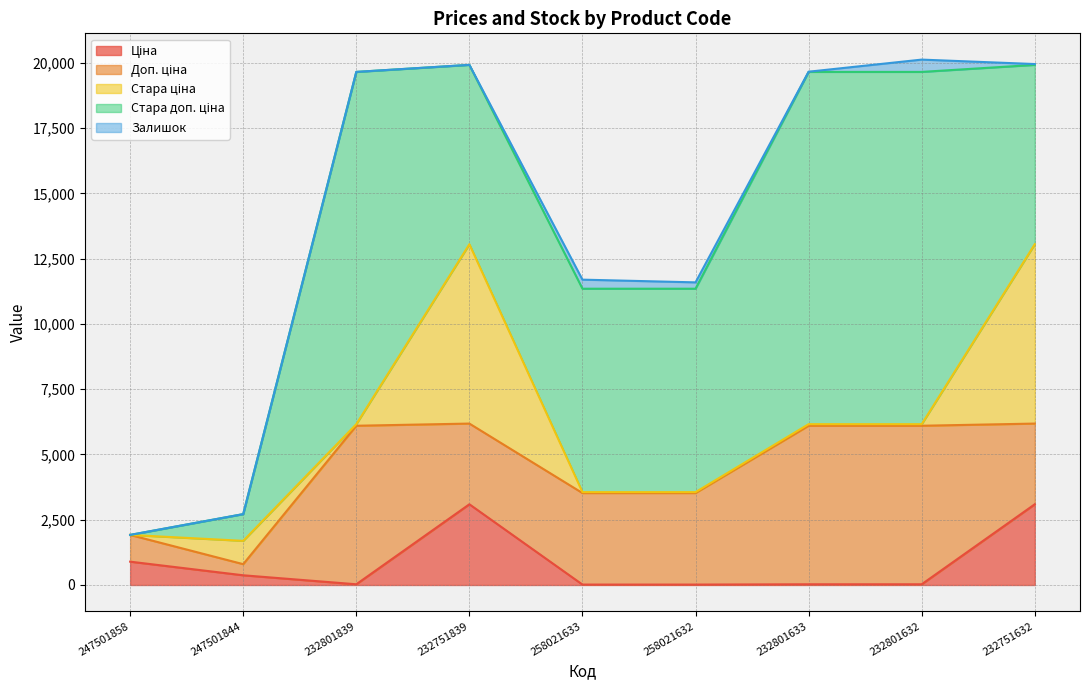

How many lines are shown in the chart?

5